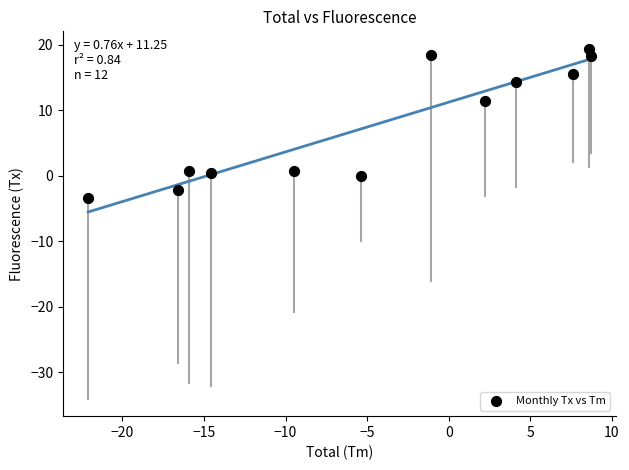

What Y value in the scatter plot is closest to 7?

11.4